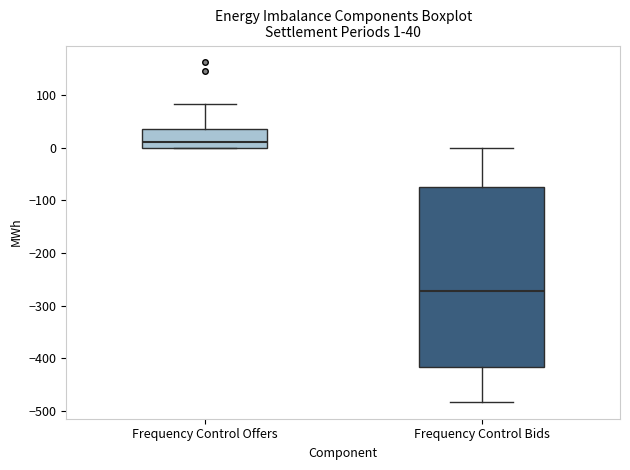

Which box is the tallest, from its lower edge to its upper edge?

Frequency Control Bids